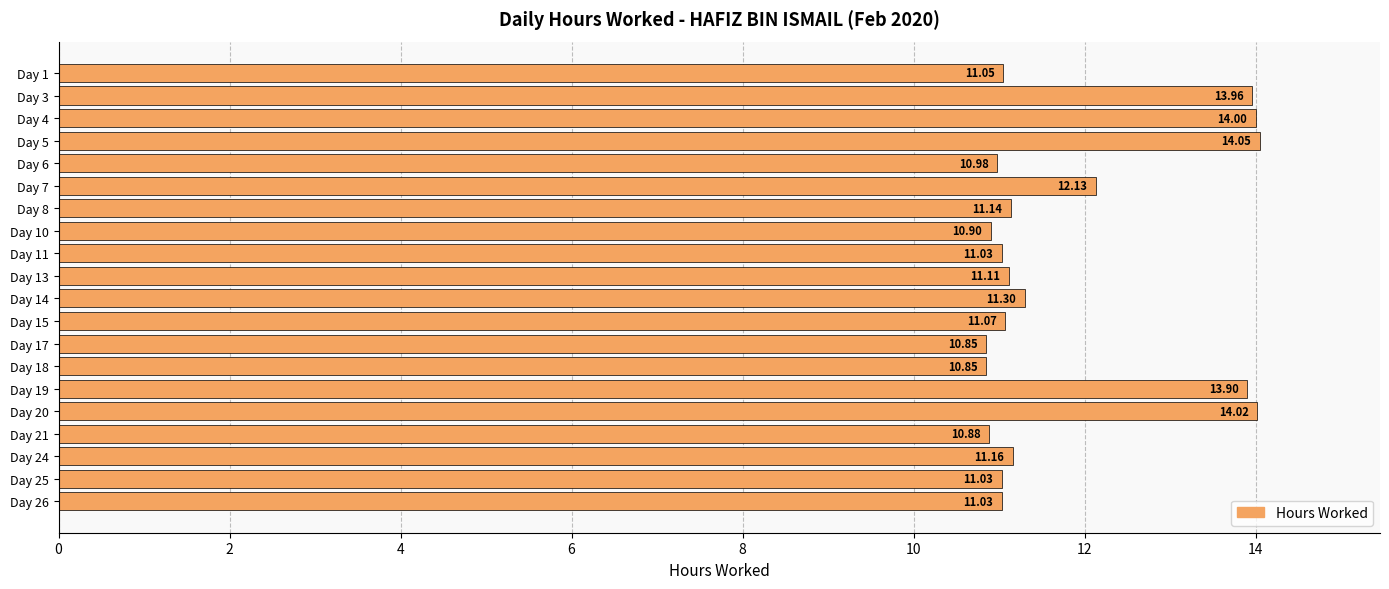

What is the ratio of the value at Day 18 to the value at Day 15?

1.0